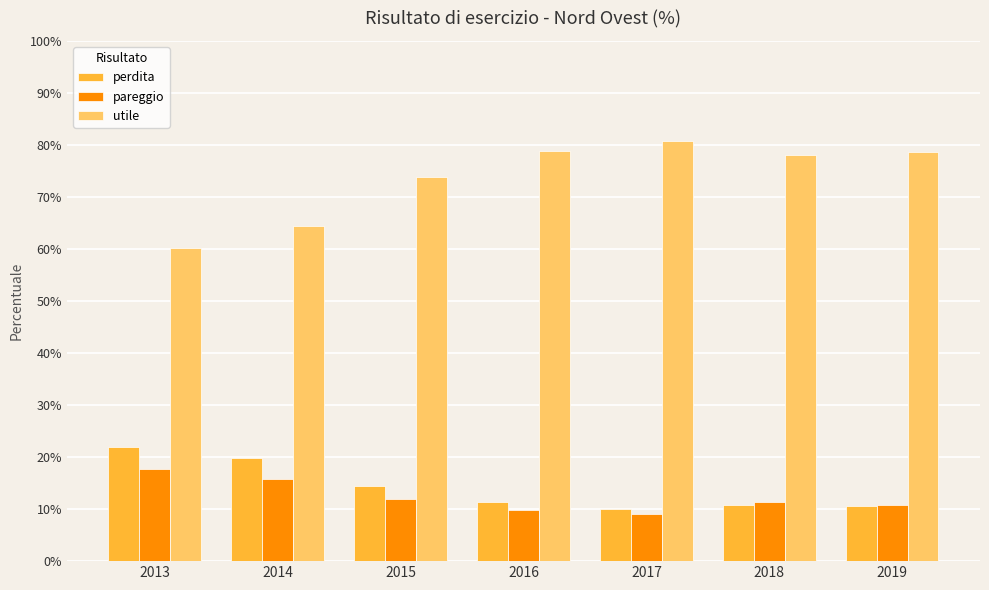

Which category has the highest value in the perdita series?

2013